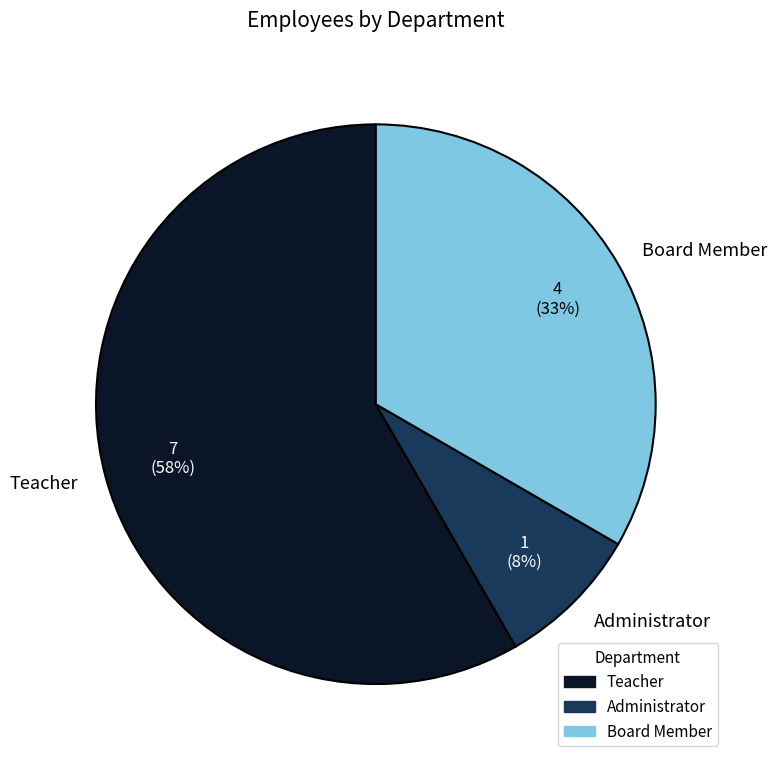

Combined, do Administrator and Board Member account for over 50%?

No